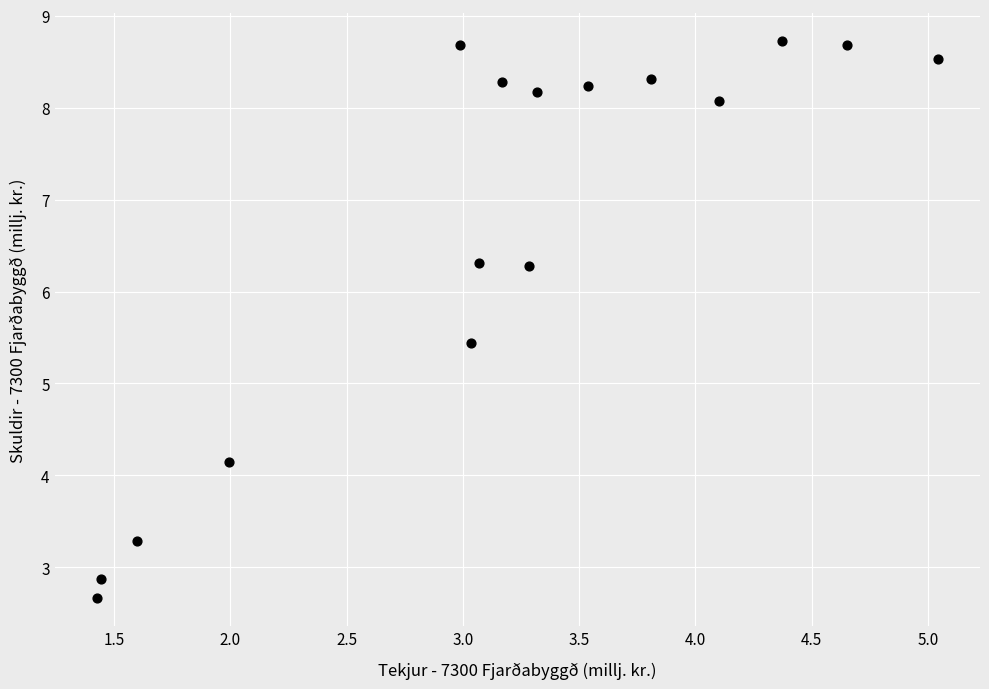

What Y value in the scatter plot is closest to 5?

5.4